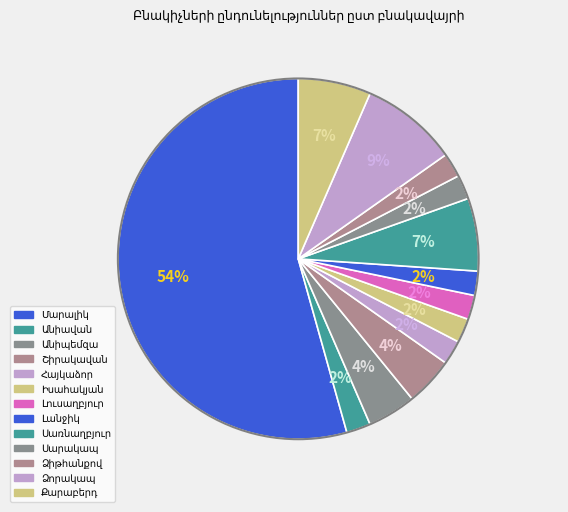

How many segments does this pie chart have?

13